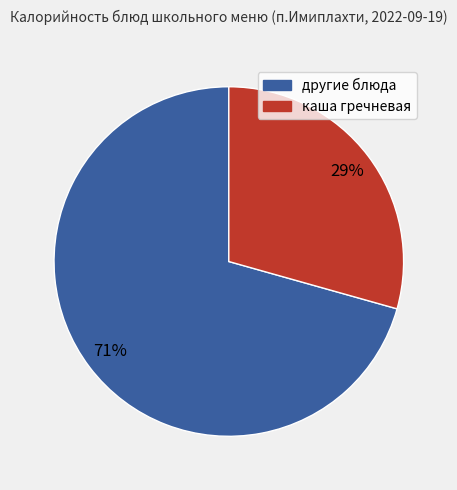

Is there any slice that represents more than half of the pie?

Yes